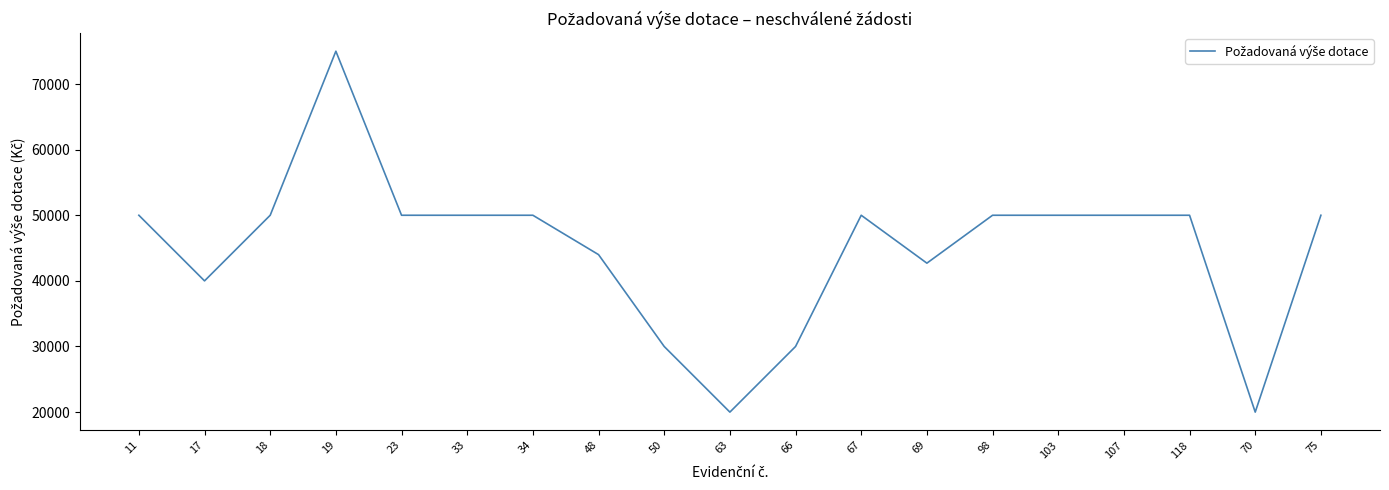

Is it true that the value at 98 is 20202?

False